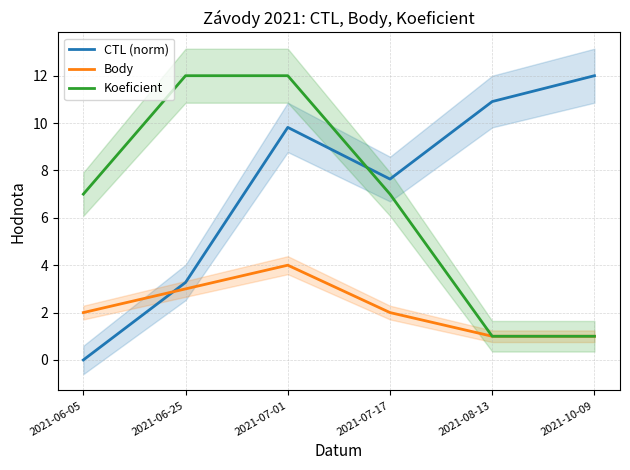

Reading left to right, list all the values displayed in this chart.

CTL (norm): 0.0	3.3	9.8	7.6	10.9	12.0
Body: 2.0	3.0	4.0	2.0	1.0	1.0
Koeficient: 7.0	12.0	12.0	7.0	1.0	1.0